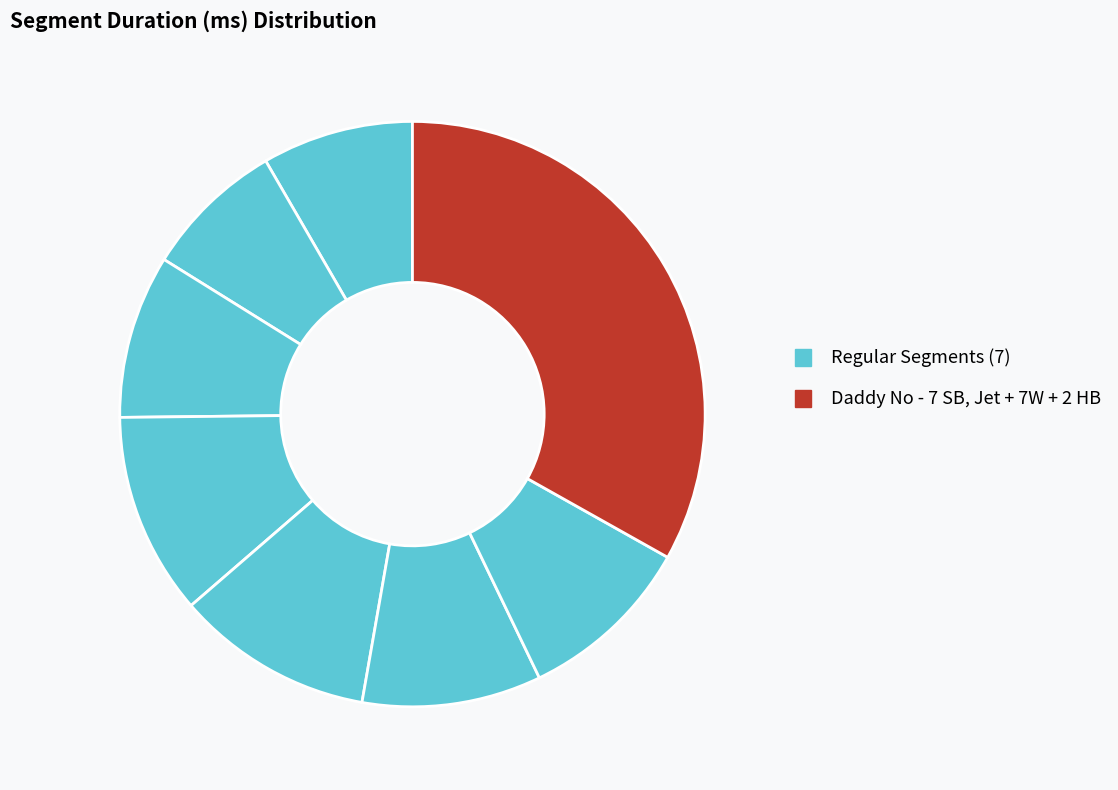

Count the number of slices in the pie.

8